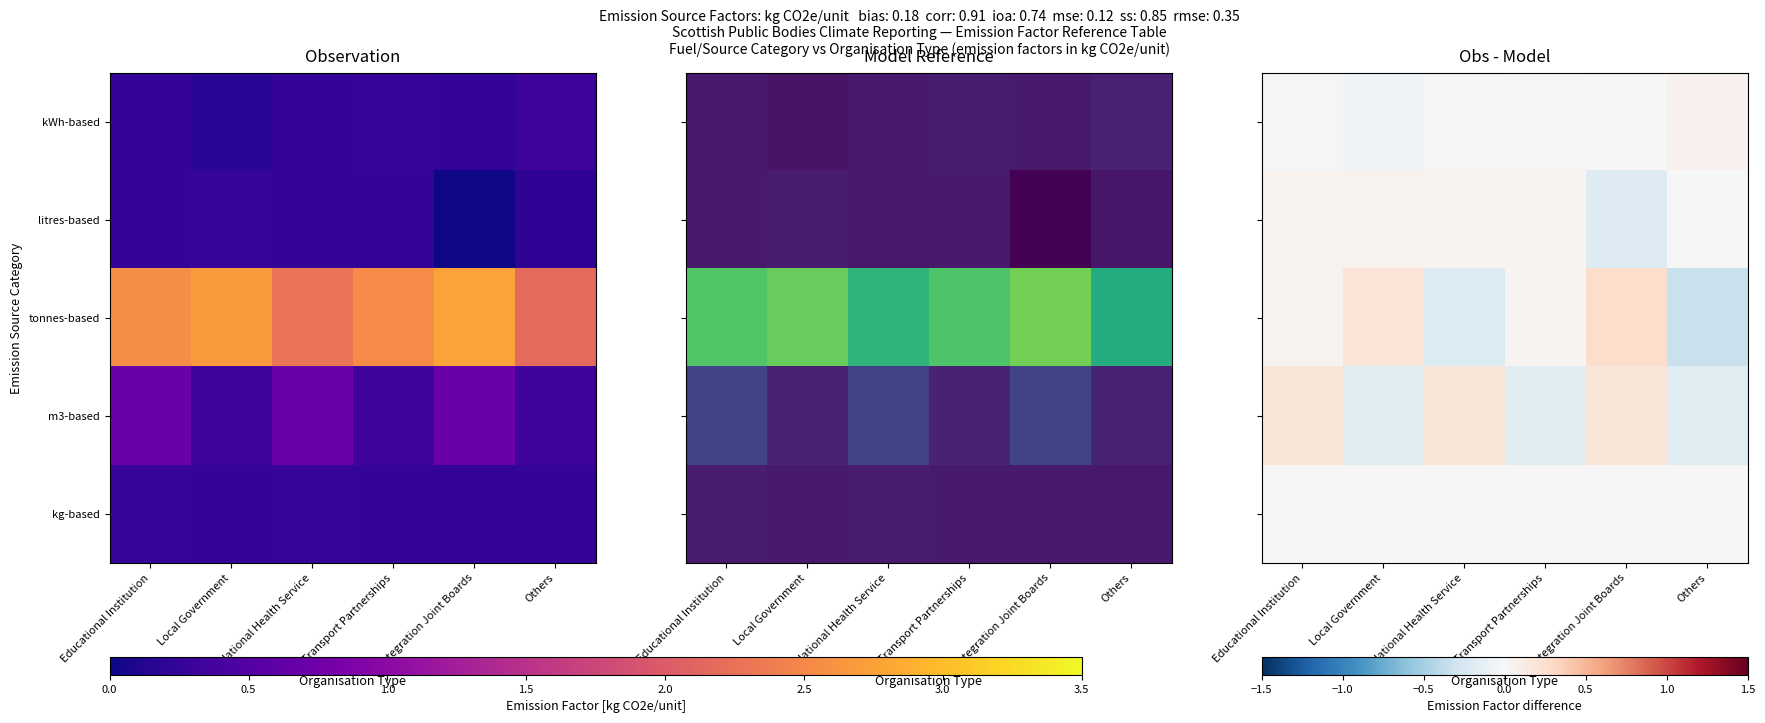

What is the difference between the m3-based values at Local Government and Integration Joint Boards?

0.4